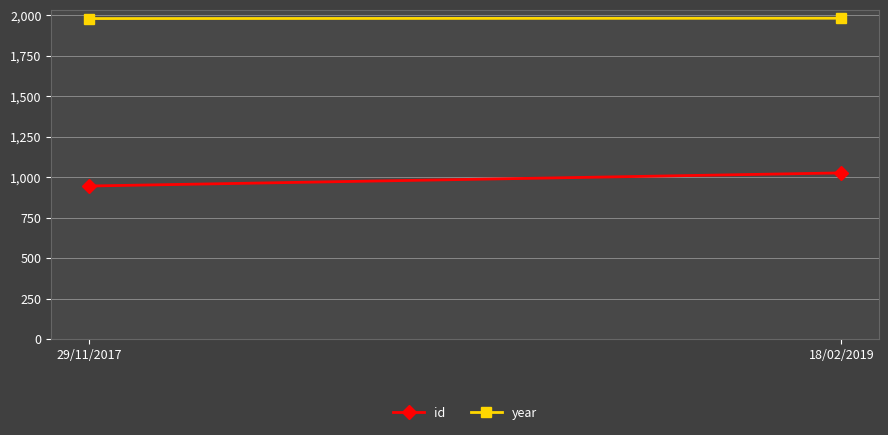

How many series are shown in this chart?

2